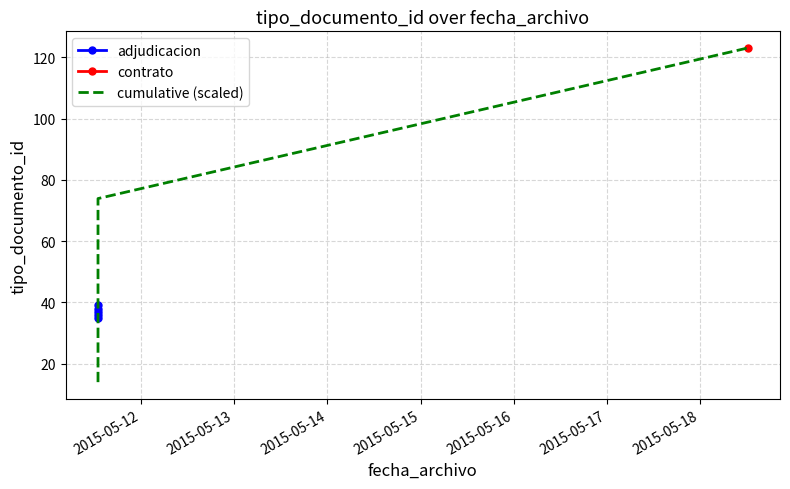

Does the chart have visible grid lines?

Yes